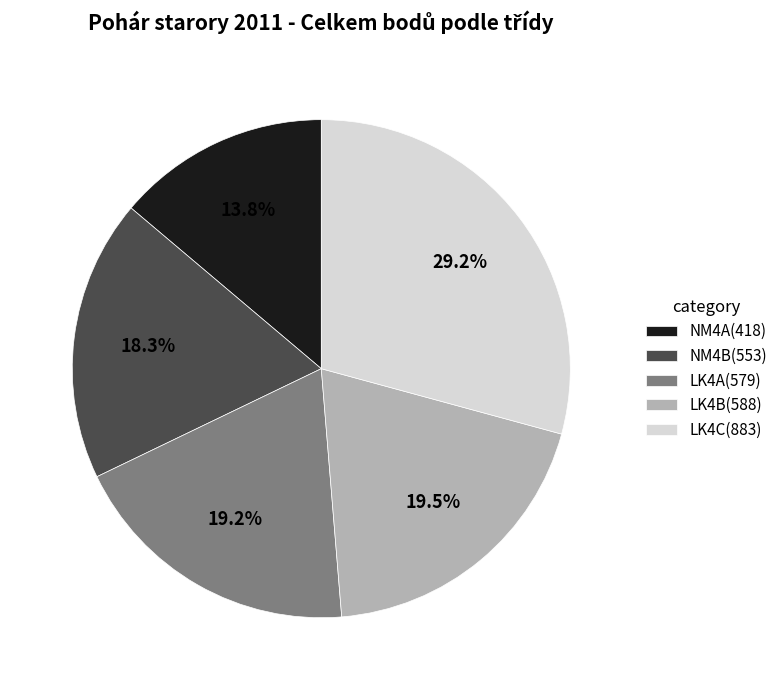

How many segments does this pie chart have?

5